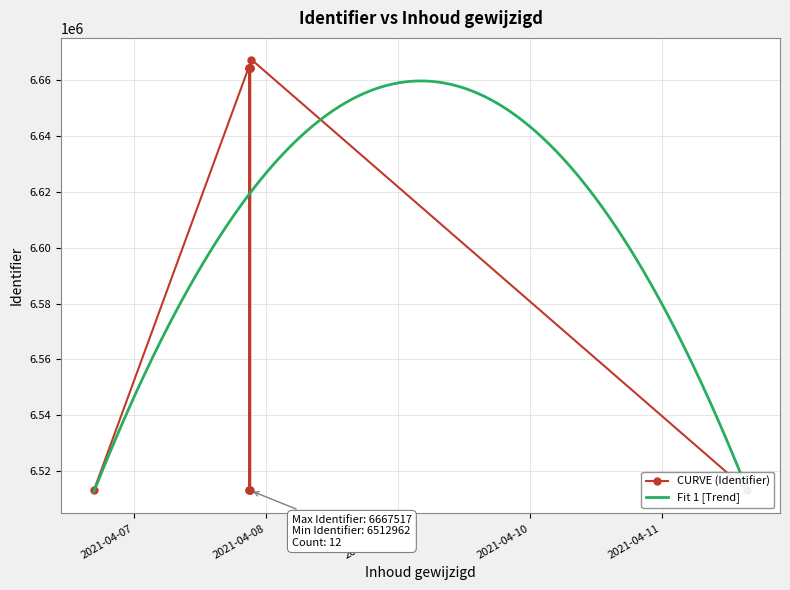

What is the label of the 6th point from the left?

2021-04-07 21:12:40